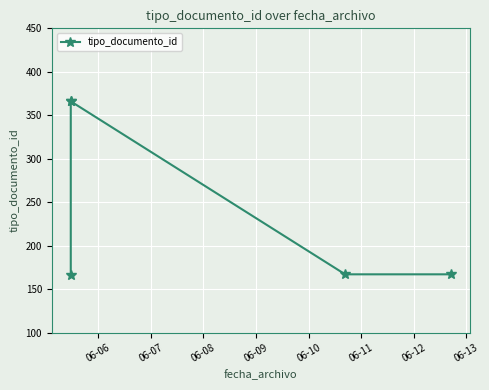

What is the value of the 1st point from the left?

166